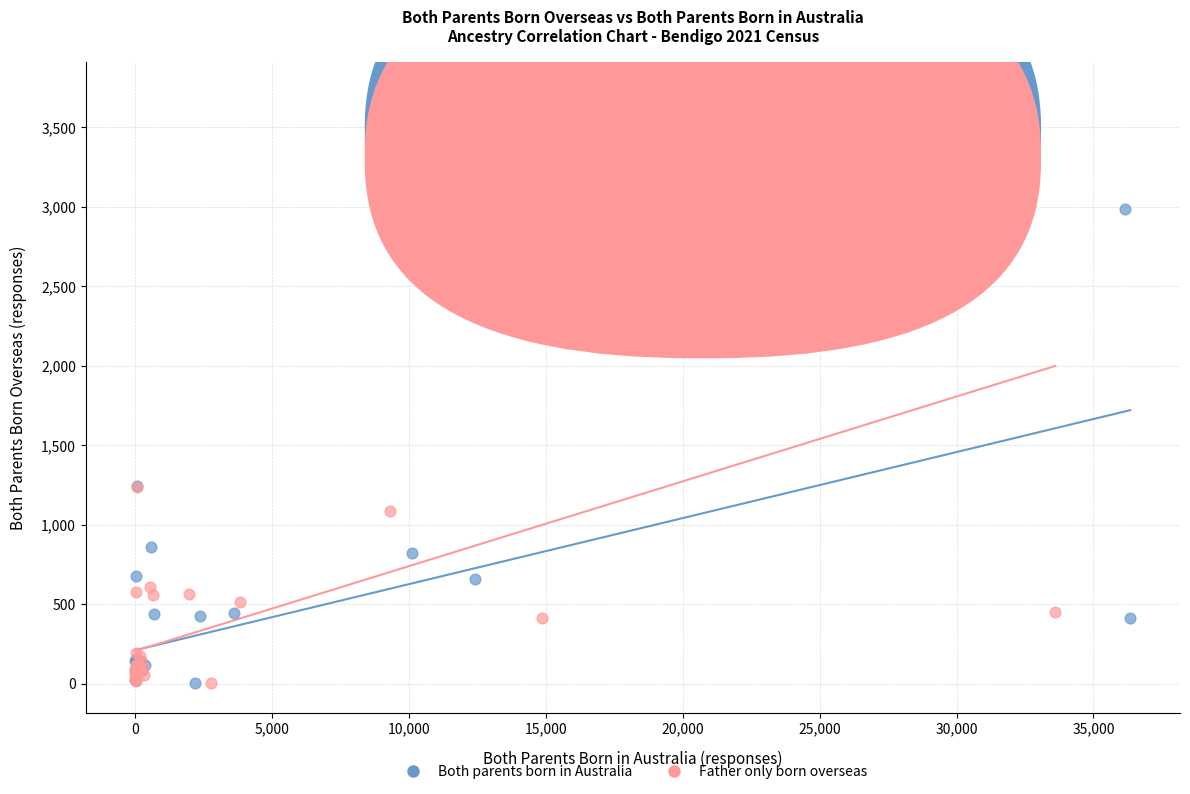

Which series has the largest Y range (max minus min)?

Father only born overseas